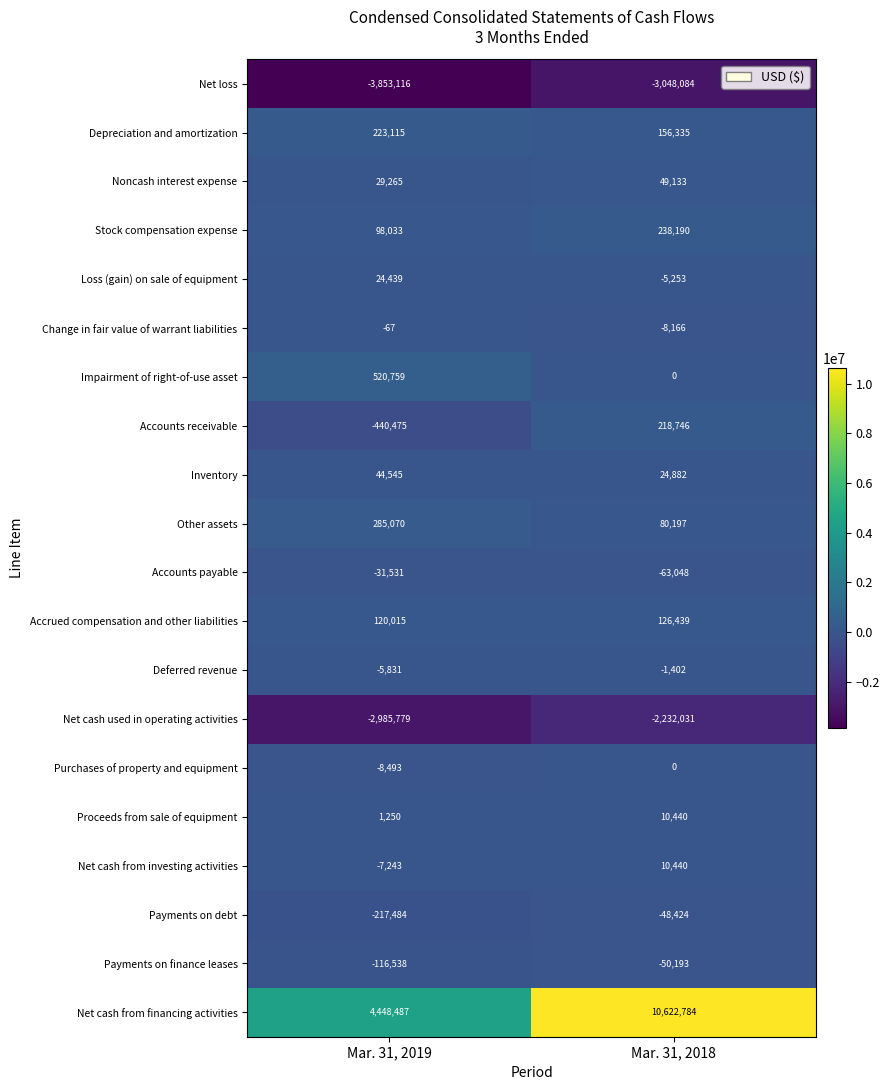

Is it true that Net loss equals -3853116 at Mar. 31, 2019?

True